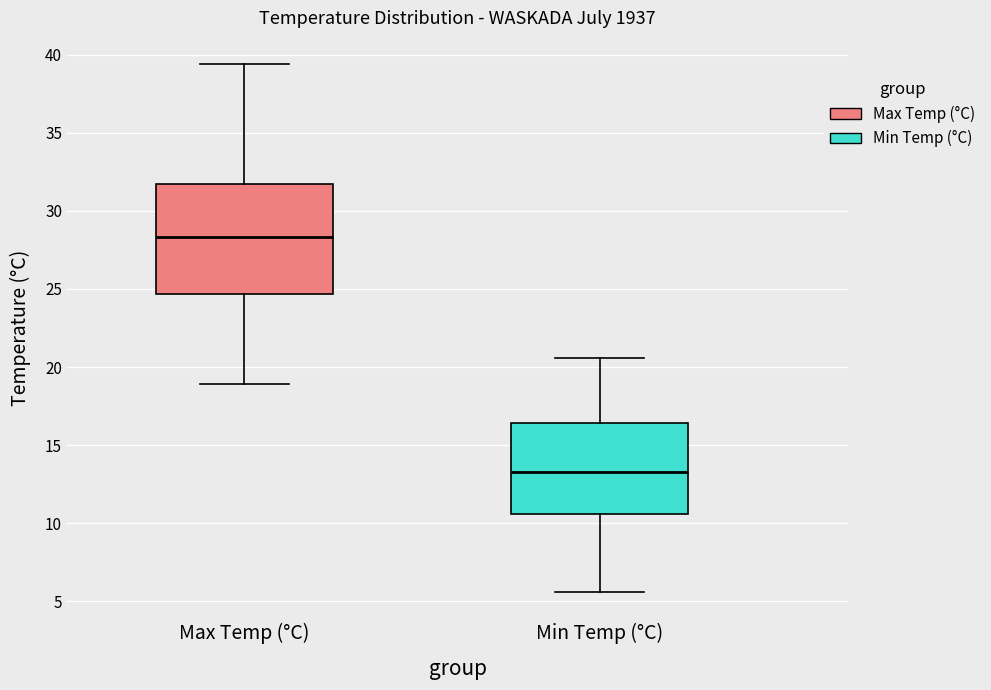

Reading left to right, read every box against the y-axis: the position of its median line, the range the box covers, and the ends of its whiskers. The values are not printed on the chart, so give them approximately, as read against the axis.

Max Temp (°C): median 28.5, box 24.5 to 31.5, whiskers 19.0 to 39.5
Min Temp (°C): median 13.5, box 10.5 to 16.5, whiskers 5.5 to 20.5